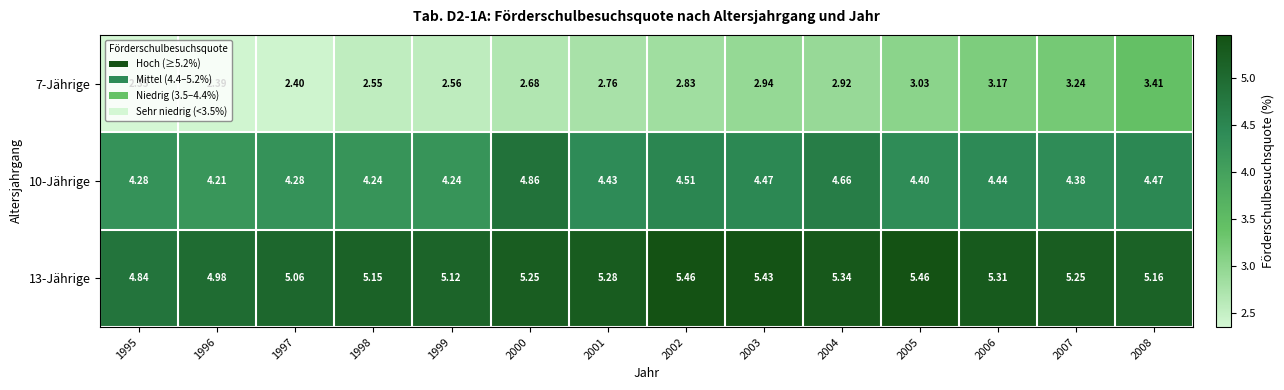

Is the value of 7-Jährige at 2008 greater than the value of 13-Jährige at 1997?

No